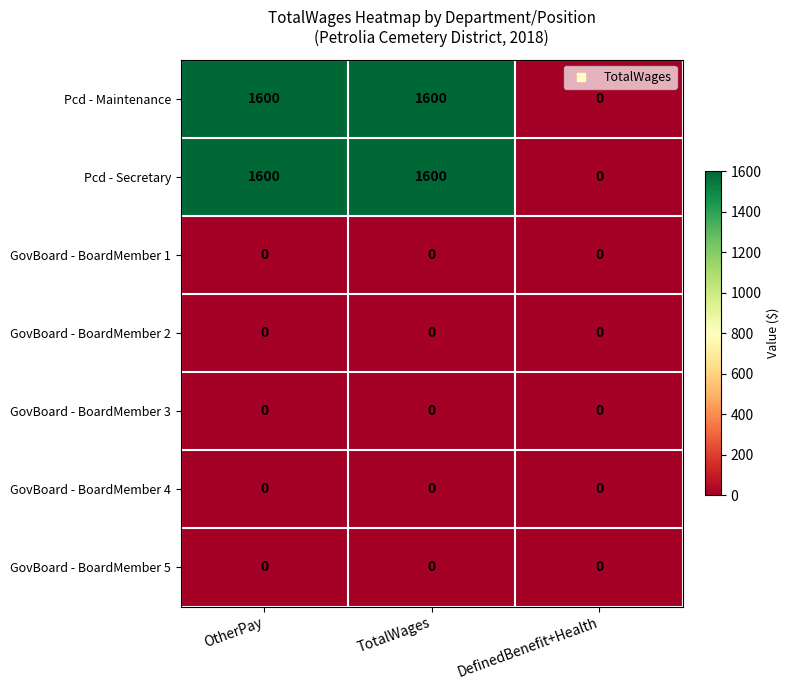

What is the total value across all series at TotalWages?

3200